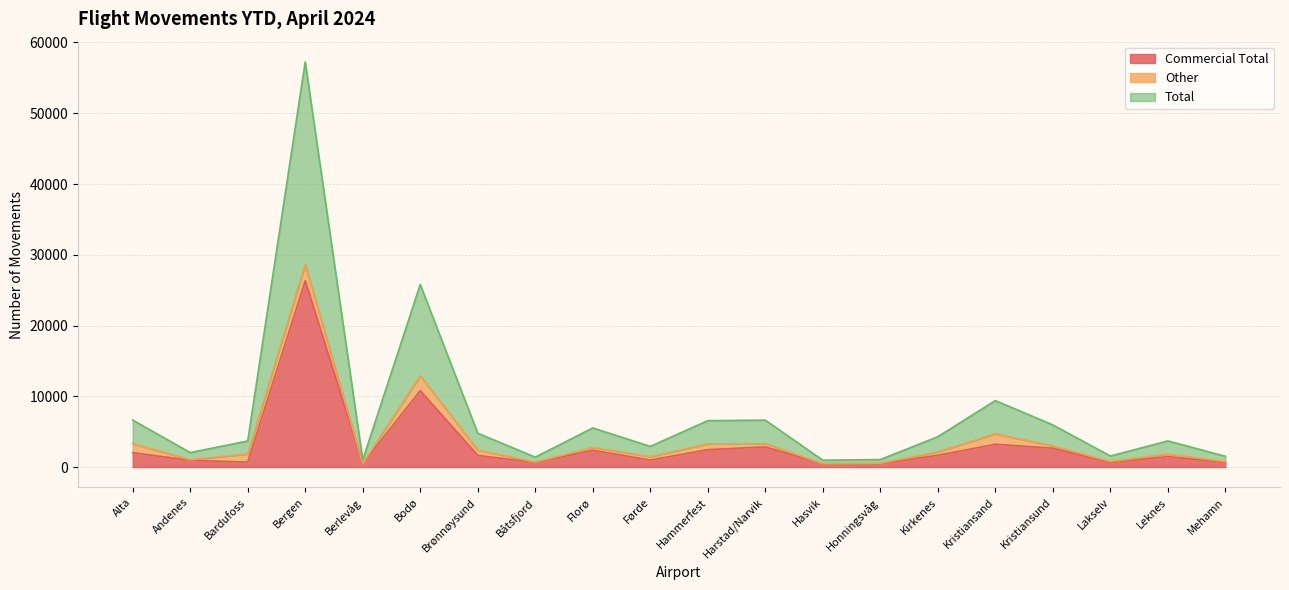

Which label corresponds to the largest value in the chart?

Bergen